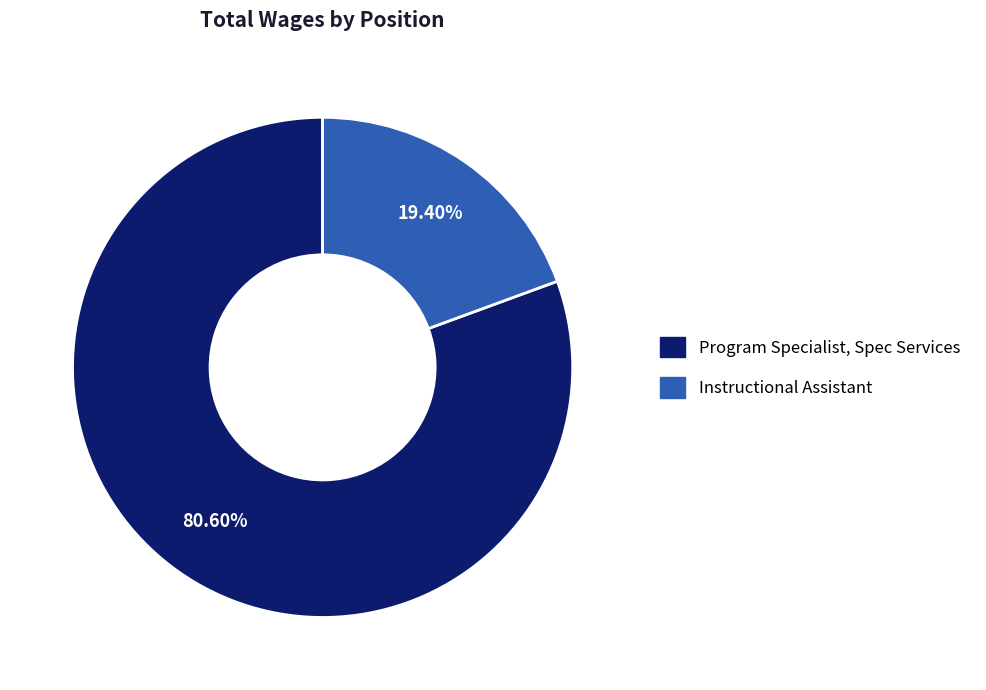

Combined, do Program Specialist, Spec Services and Instructional Assistant account for over 50%?

Yes